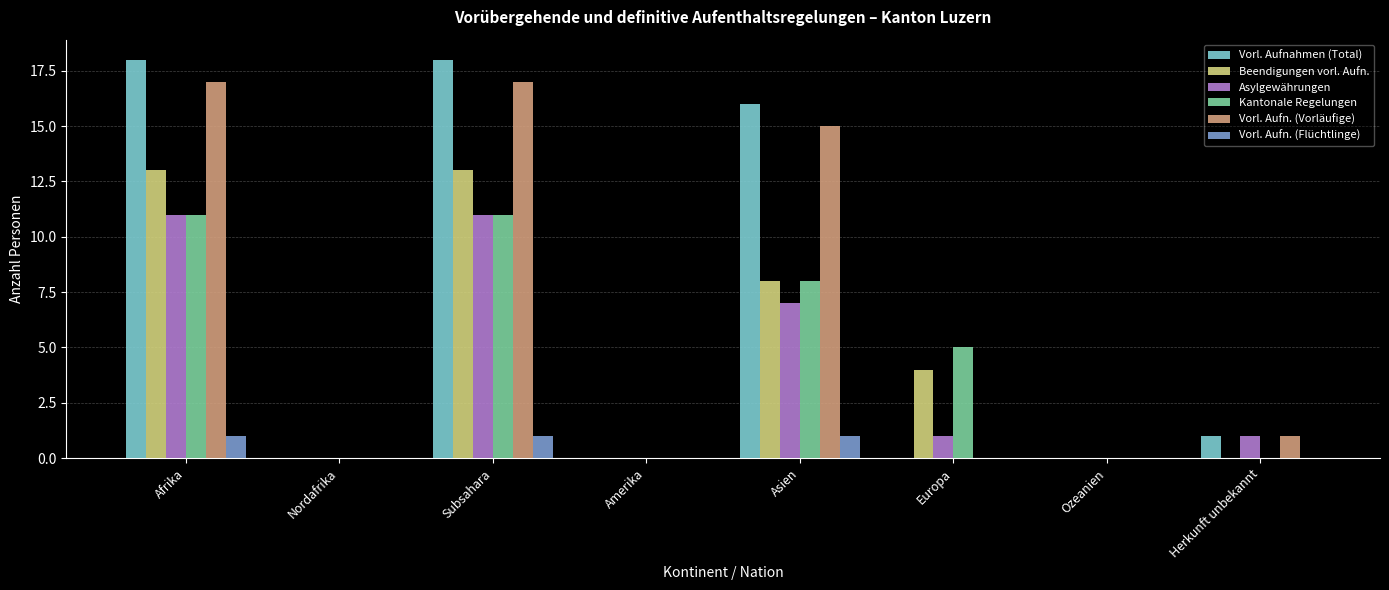

Does the chart contain stacked bars?

No